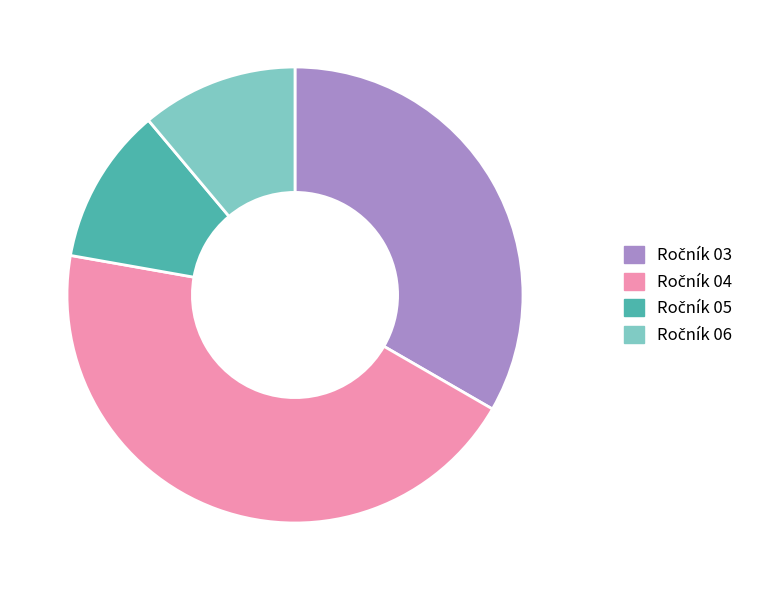

Is there a majority slice in this chart?

No